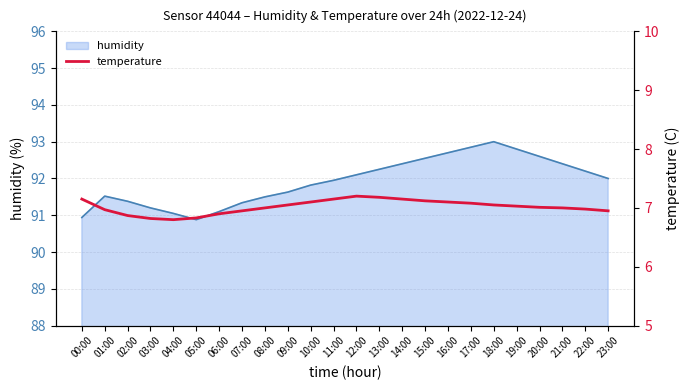

What is the minimum value shown in the chart?

6.8